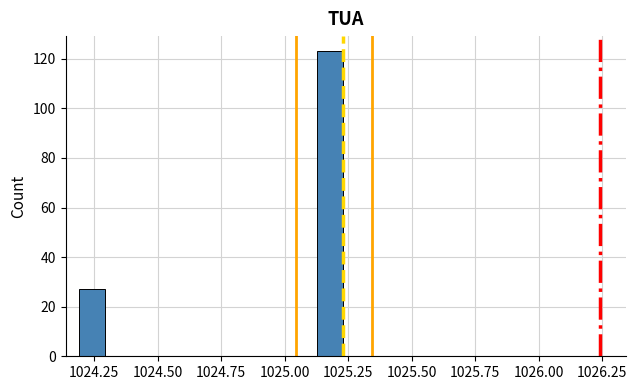

Read against the x-axis, roughly where is the centre of the tallest bar?

1025.20